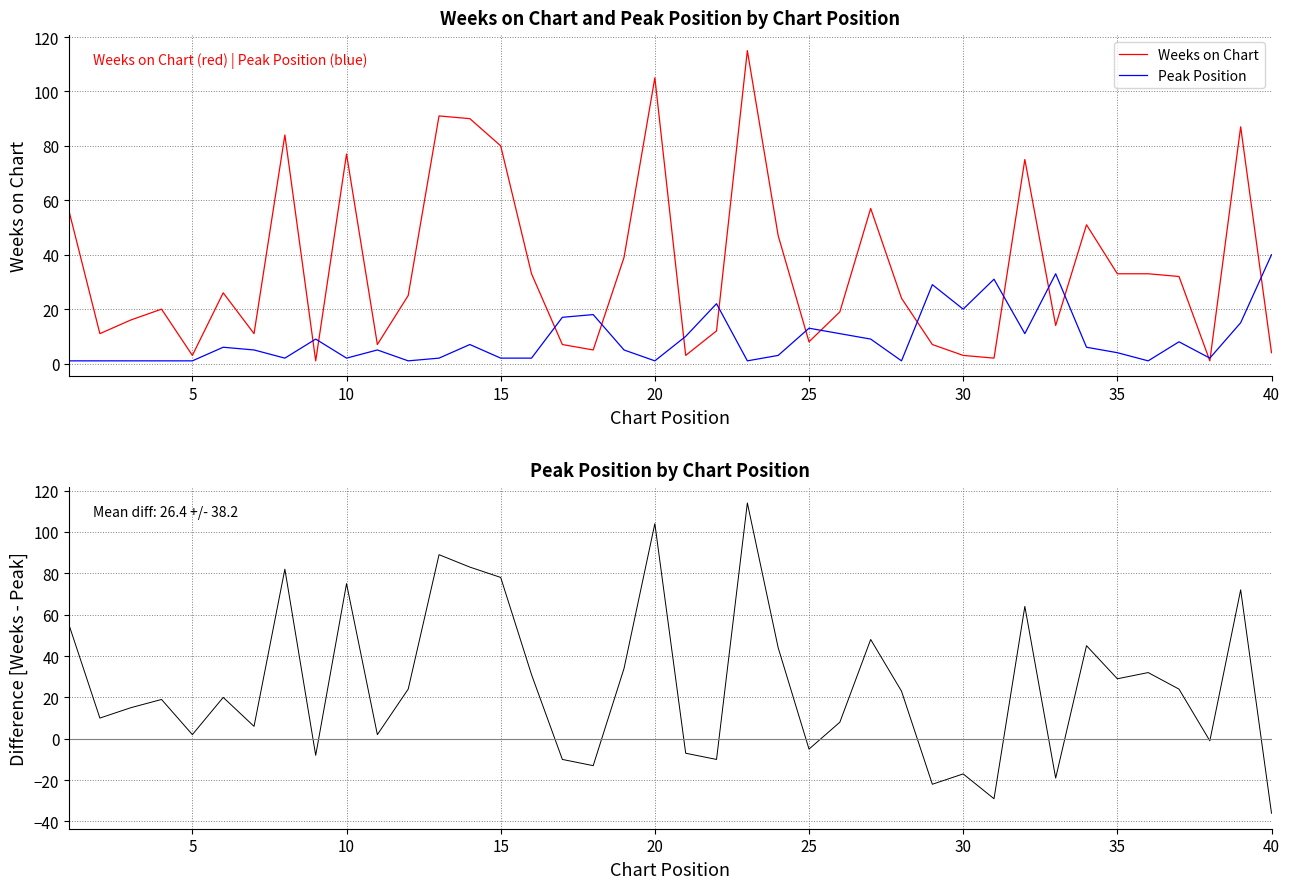

True or false: Weeks on Chart has a value of 16 at 10.

False